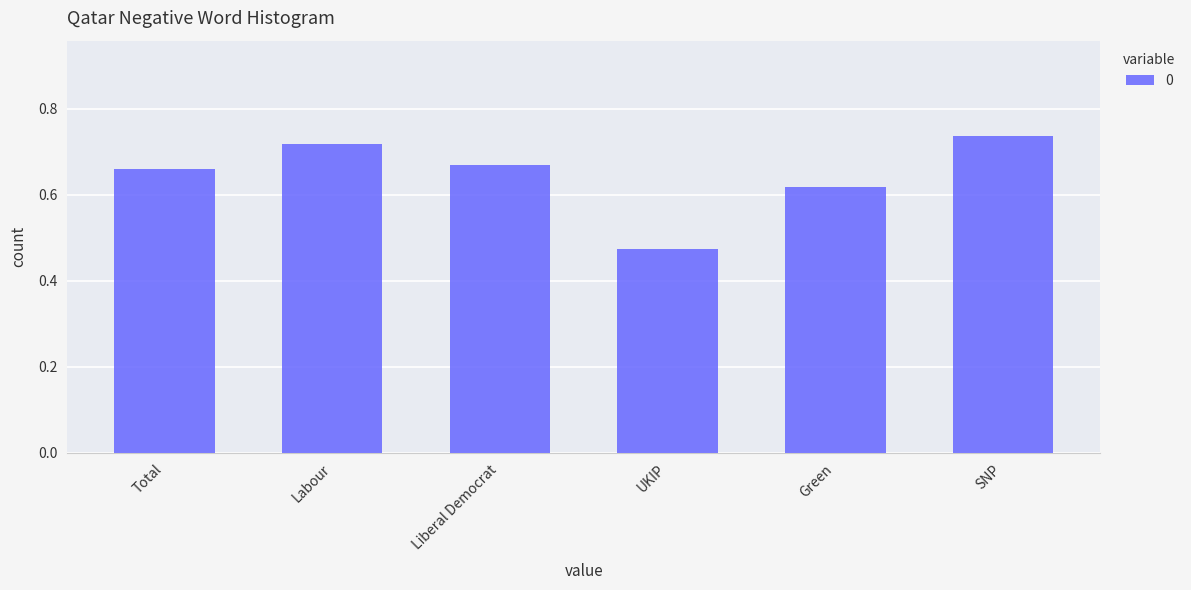

Which label corresponds to the smallest value in the chart?

UKIP